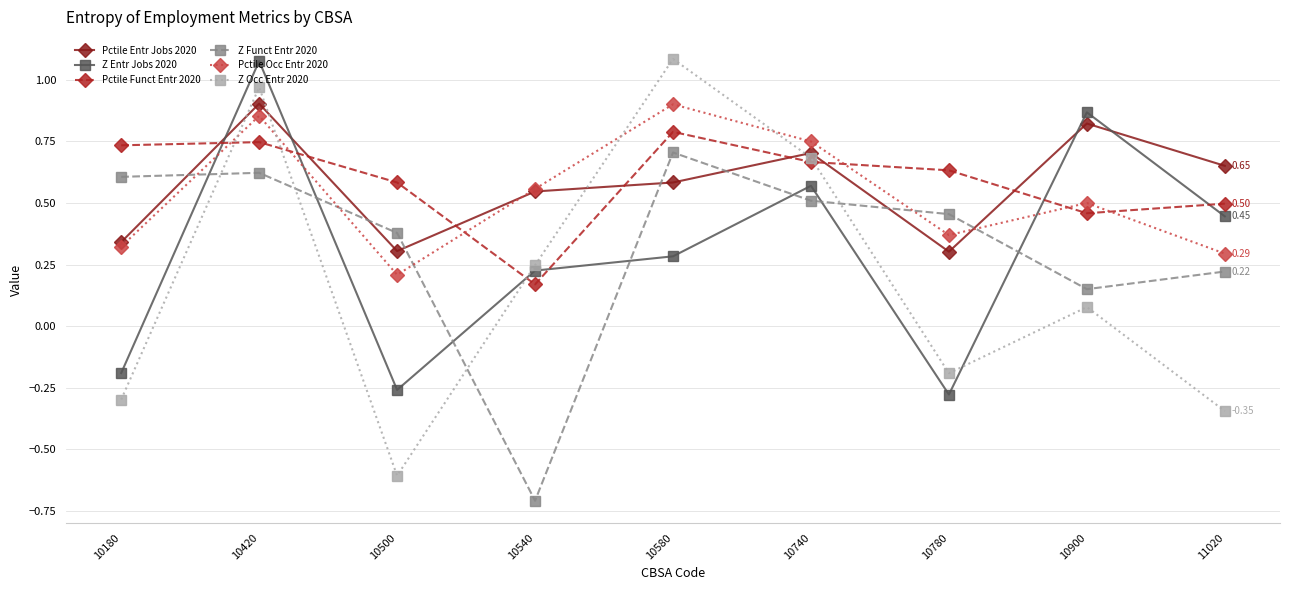

At which category does Z Occ Entr 2020 reach its first local valley?

10500